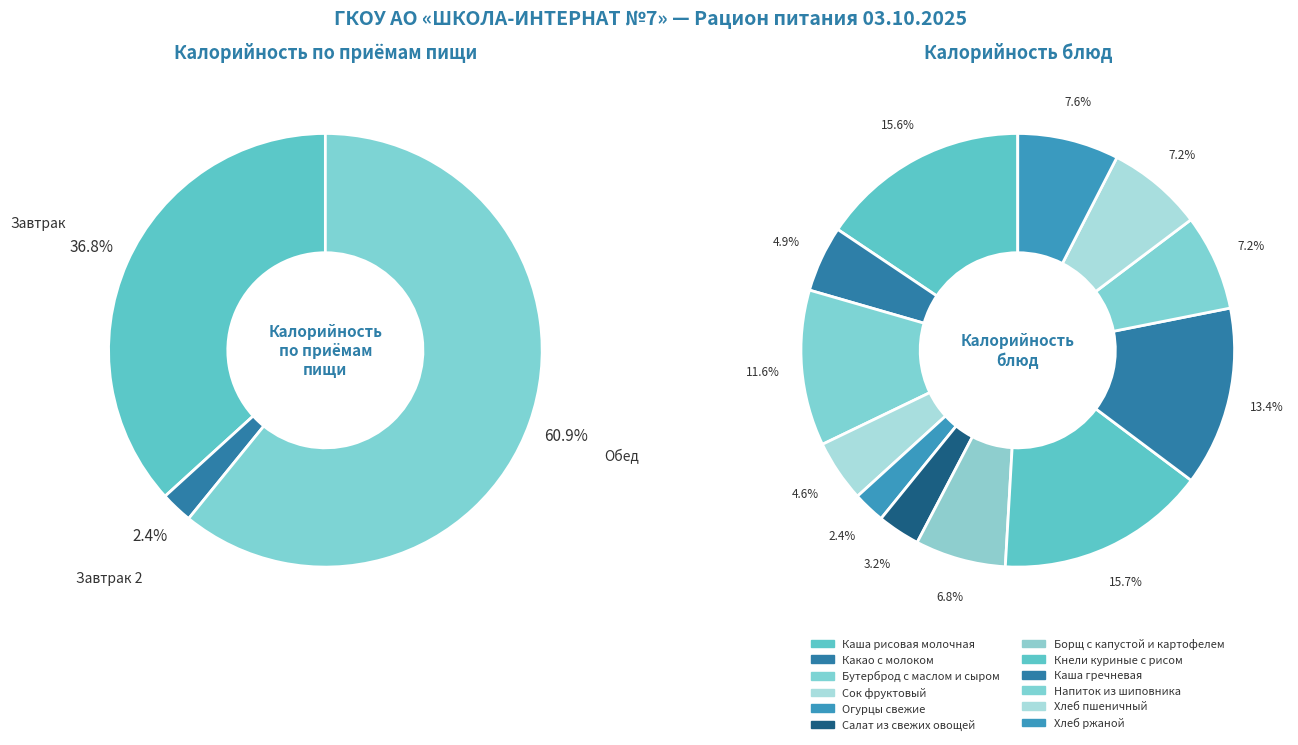

What percentage do Каша рисовая молочная and Салат из свежих овощей together represent?

18.8%